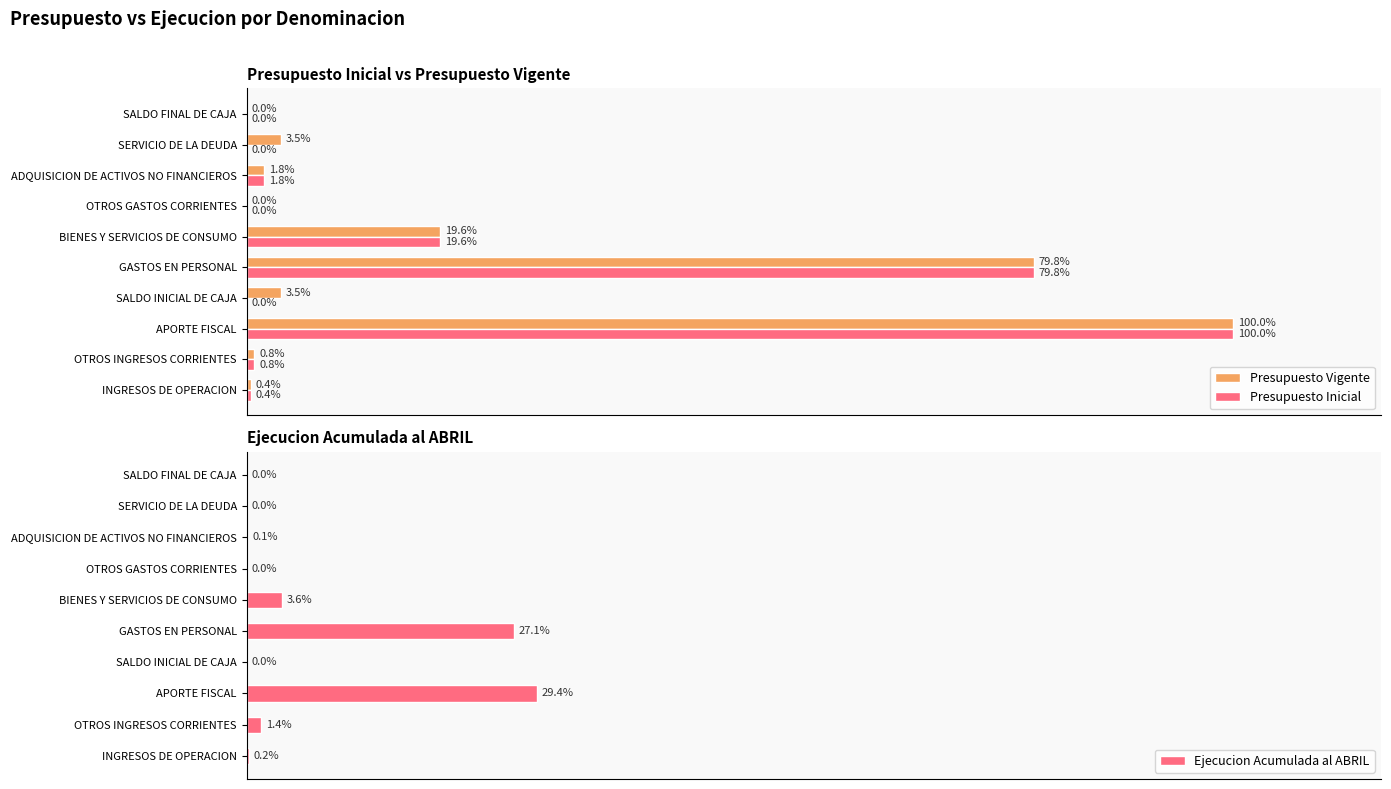

Reading left to right, list all the values displayed in this chart.

Presupuesto Vigente: 0.4	0.8	100.0	3.5	79.8	19.6	0.0	1.8	3.5	0.0
Presupuesto Inicial: 0.4	0.8	100.0	0.0	79.8	19.6	0.0	1.8	0.0	0.0
Ejecucion Acumulada al ABRIL: 0.2	1.4	29.4	0.0	27.1	3.6	0.0	0.1	0.0	0.0